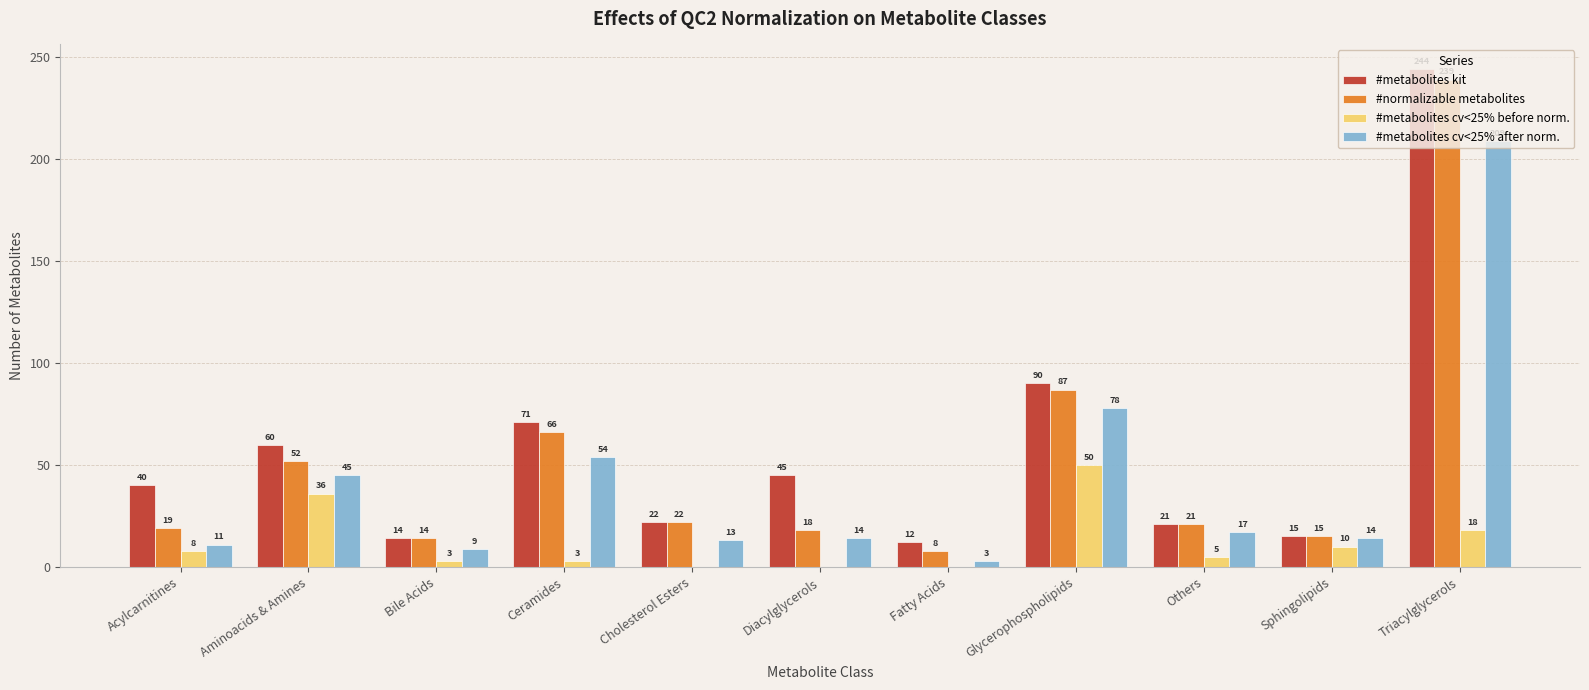

What is the total value across all series at Fatty Acids?

23